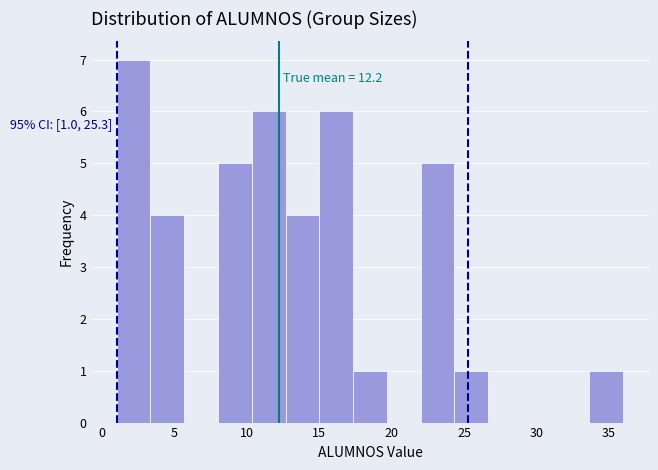

Over which range of the x-axis is the bar tallest?

1.0 to 3.5